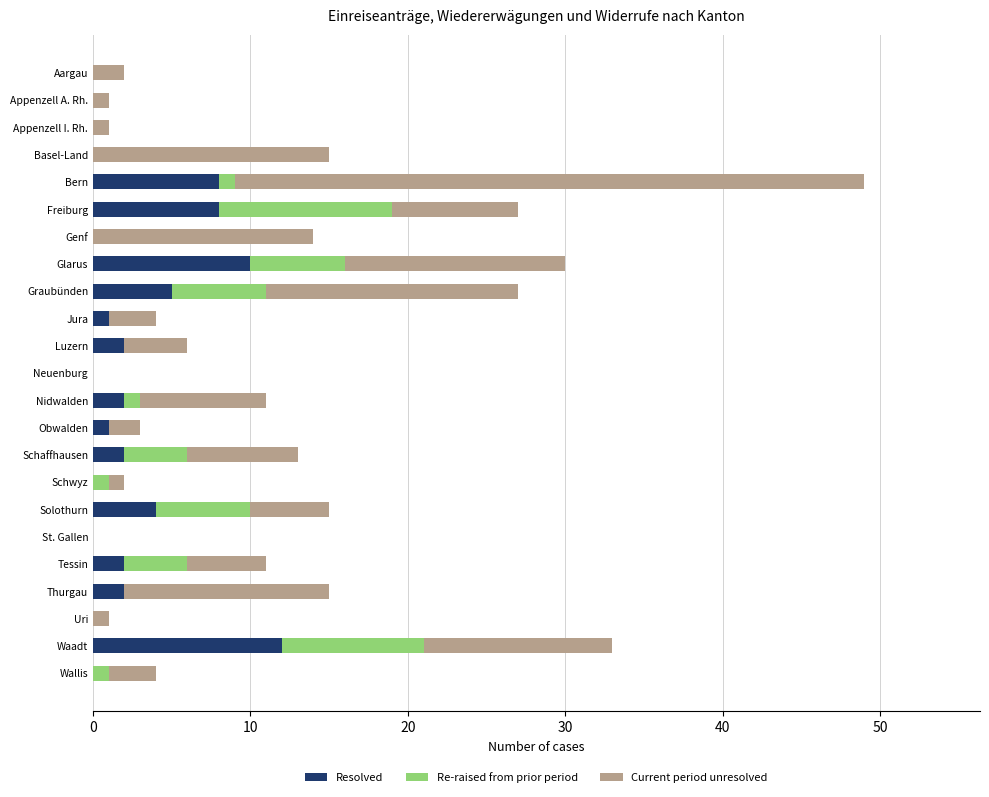

Is it true that Resolved equals 8 at Aargau?

False